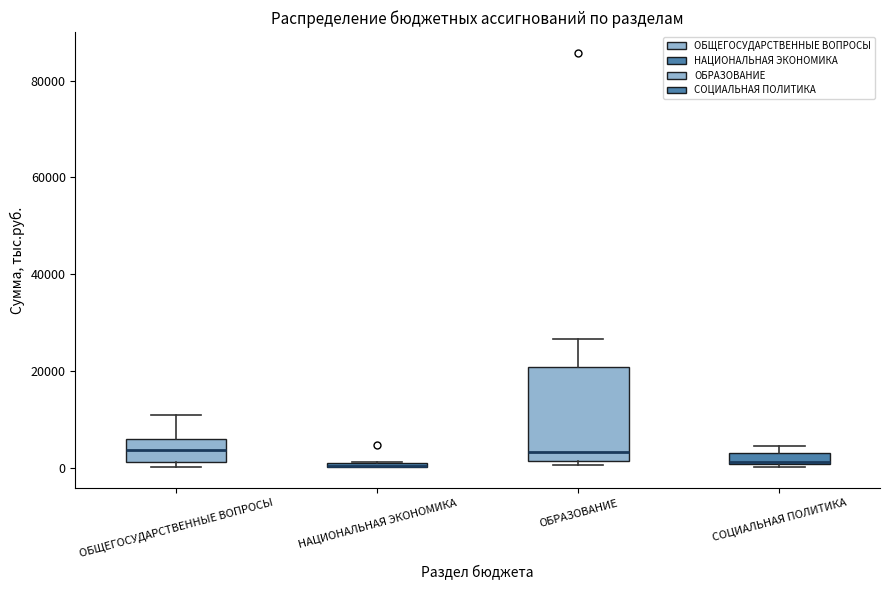

Comparing the boxes themselves (not the whiskers), which one is the tallest?

ОБРАЗОВАНИЕ